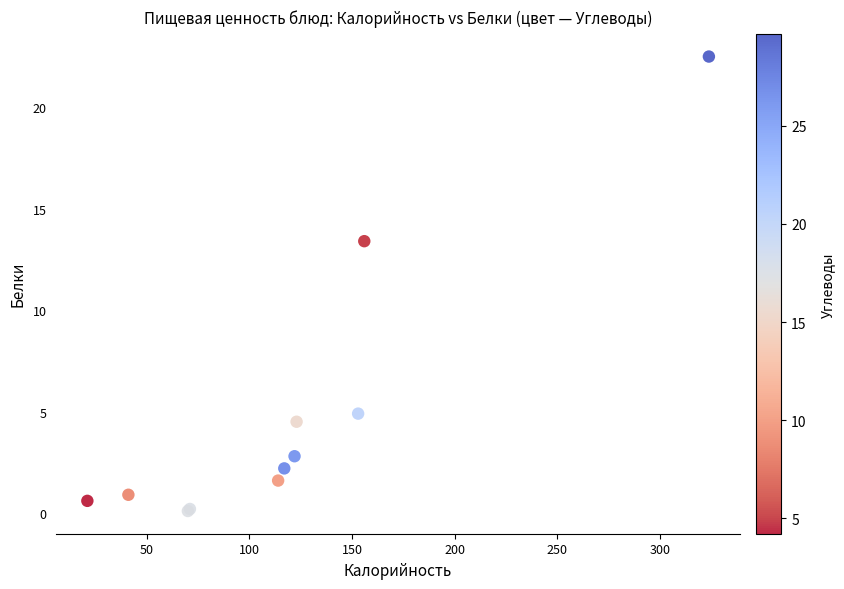

What Y value in the scatter plot is closest to 11?

13.4